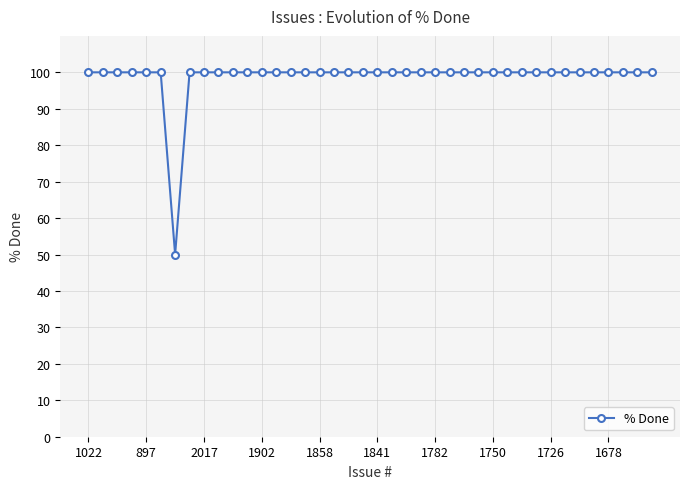

What is the difference between the maximum and minimum values?

50